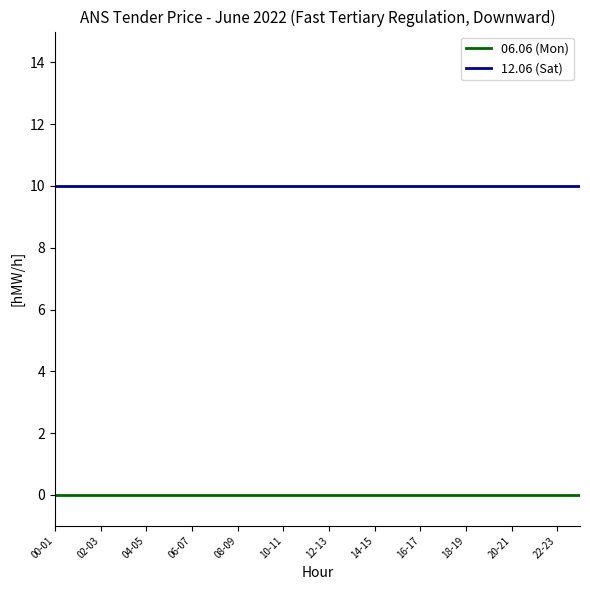

Which series has the largest total across all categories?

12.06 (Sat)